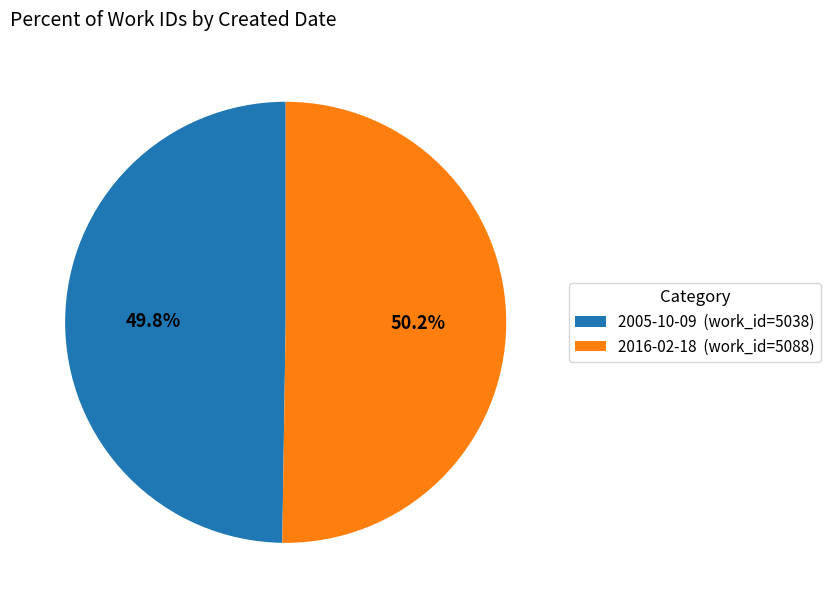

How many segments does this pie chart have?

2